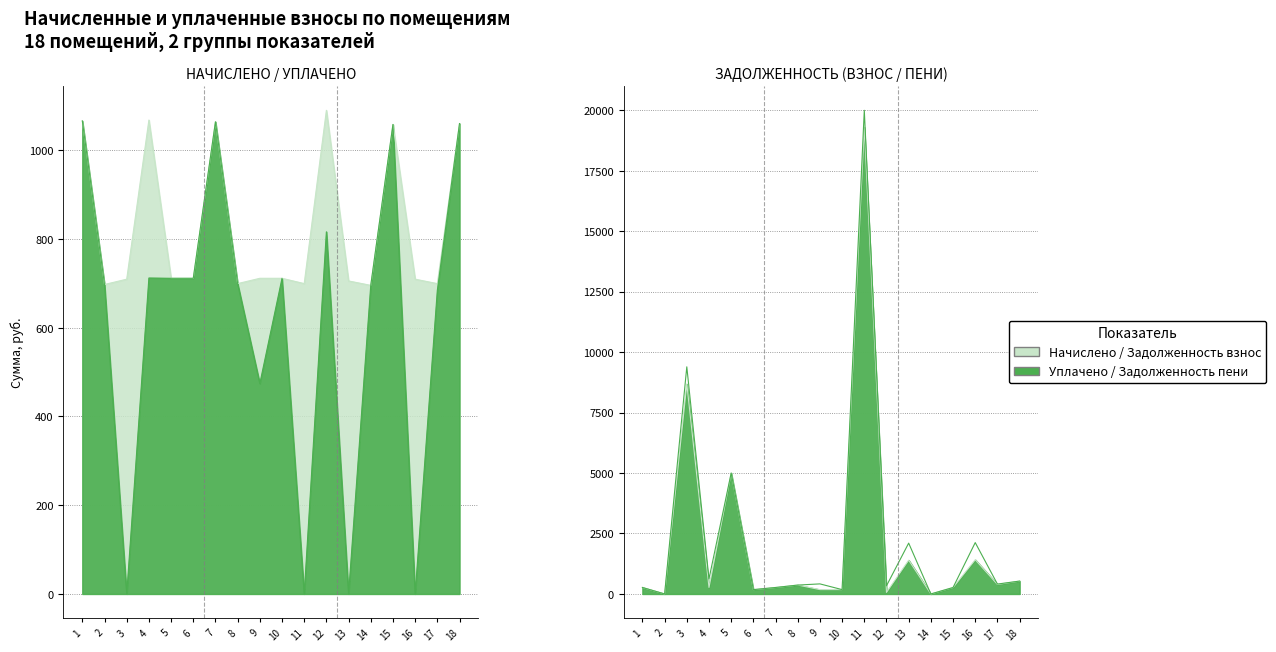

How many intersections are there between начислено and задолженность (взнос)?

10